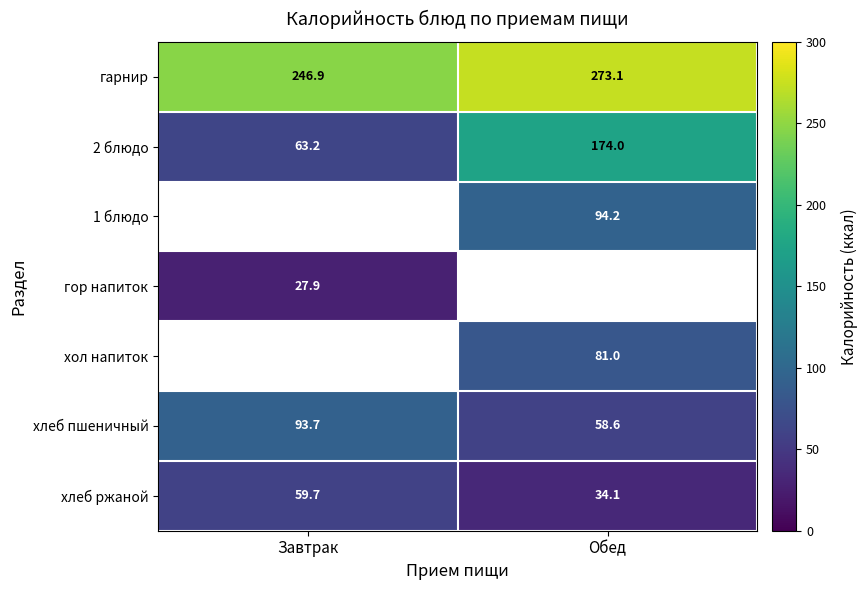

The гор напиток series shows 27.9 at Завтрак. True or false?

True